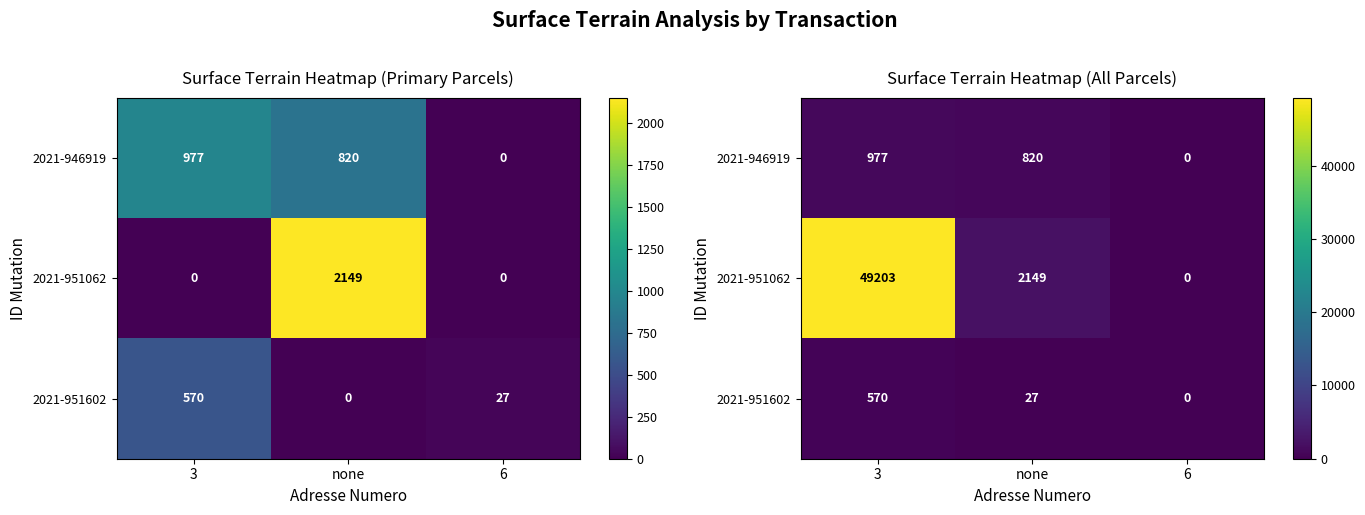

At which label does 2021-951062 reach its minimum?

6